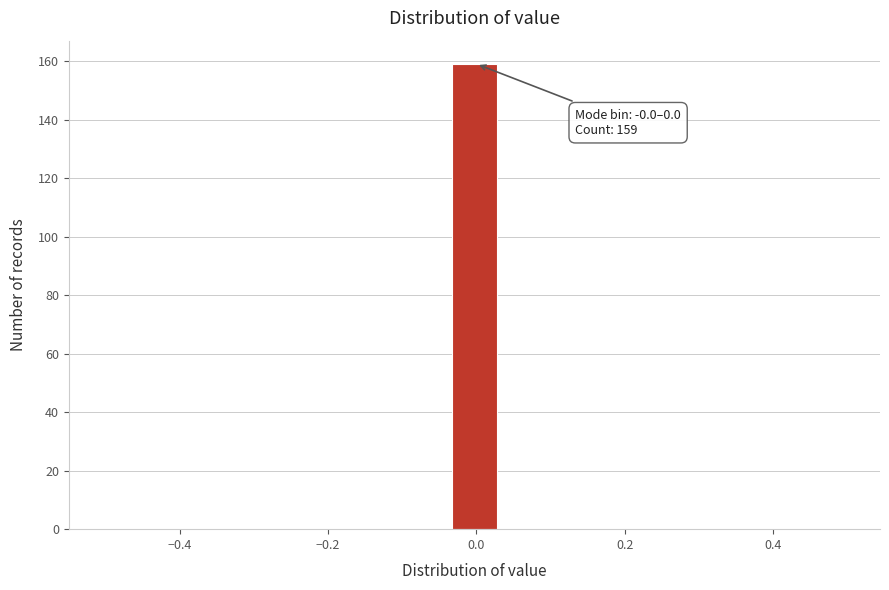

Read against the x-axis, roughly where is the centre of the tallest bar?

0.00